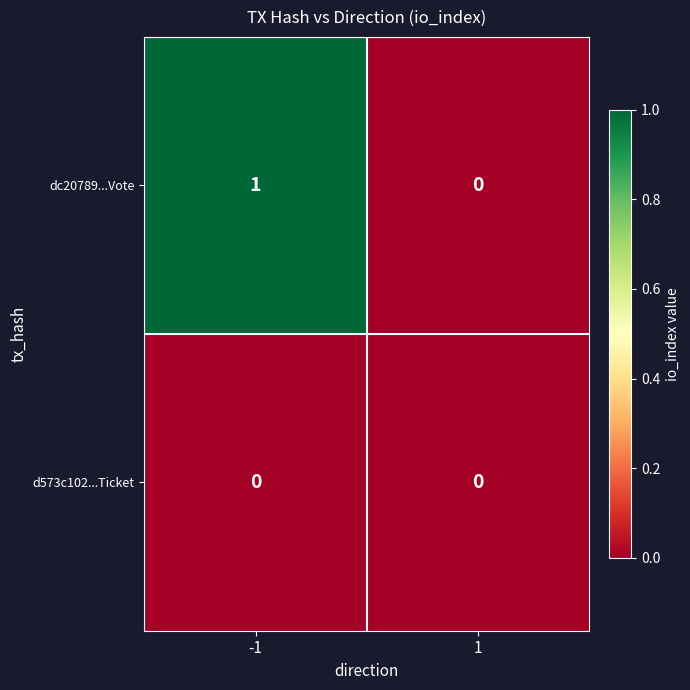

Which series has the widest spread of values?

dc20789...Vote